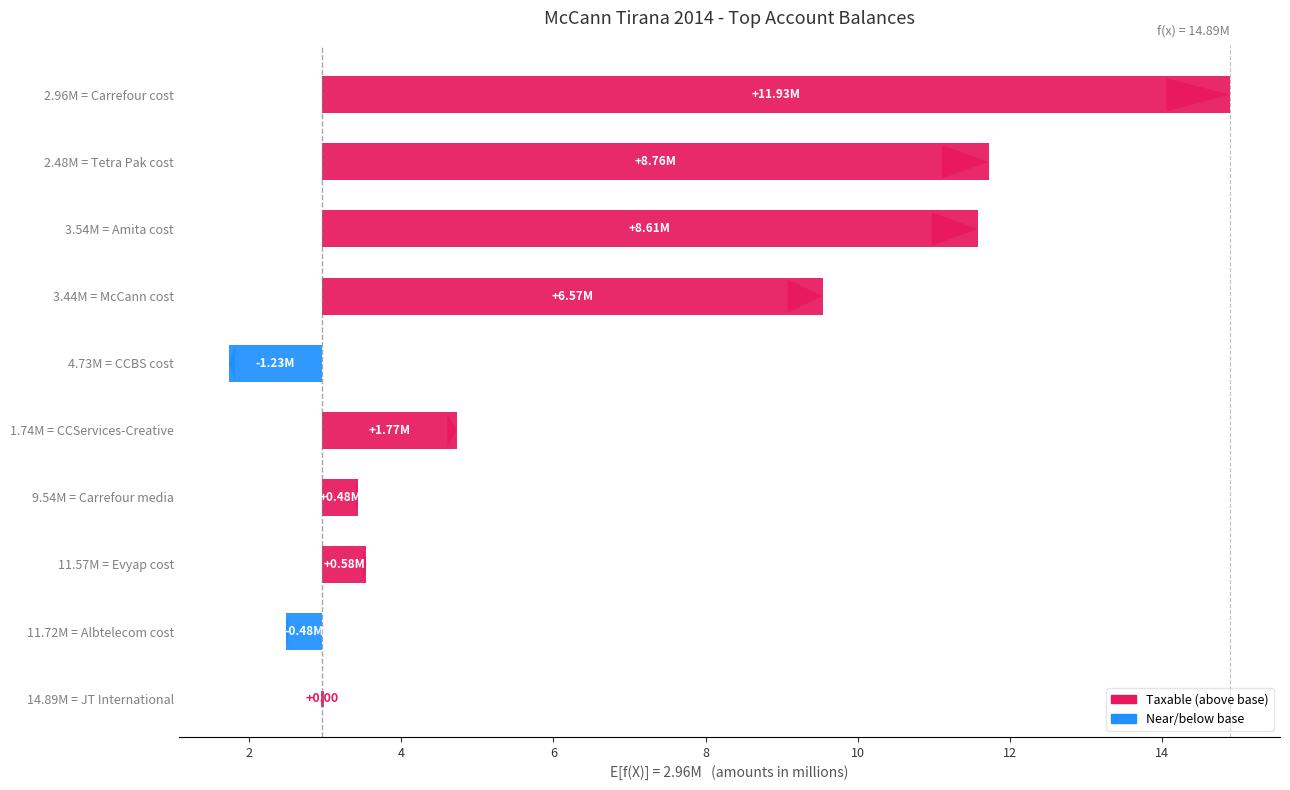

Does the chart contain any negative values?

Yes